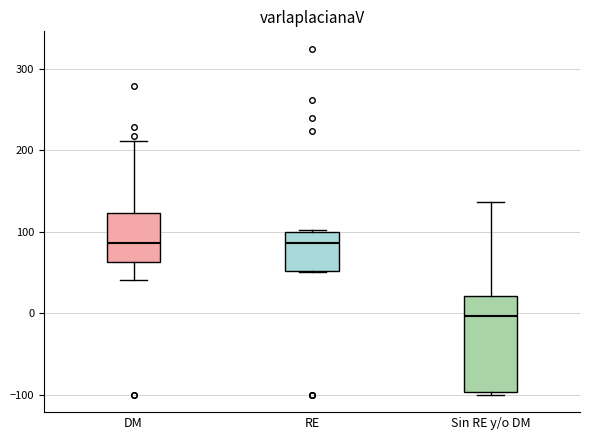

Where does the median line of the box for DM sit on the y-axis? The values are not printed on the chart, so give them approximately, as read against the axis.

90